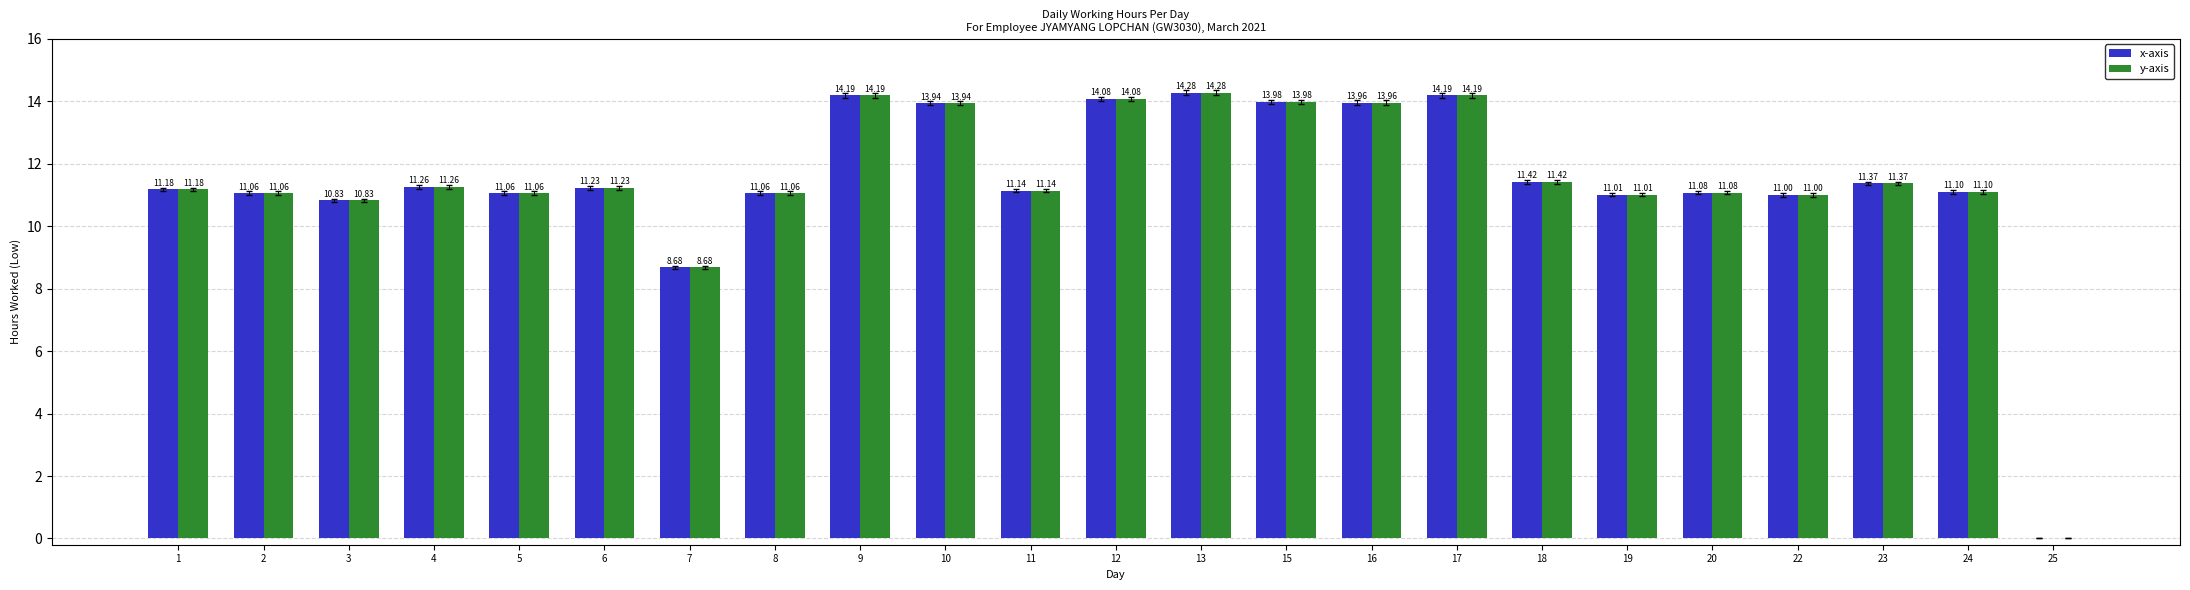

Reading right to left, what are all the values shown in this chart?

x-axis: 0.0	11.1	11.4	11.0	11.1	11.0	11.4	14.2	14.0	14.0	14.3	14.1	11.1	13.9	14.2	11.1	8.7	11.2	11.1	11.3	10.8	11.1	11.2
y-axis: 0.0	11.1	11.4	11.0	11.1	11.0	11.4	14.2	14.0	14.0	14.3	14.1	11.1	13.9	14.2	11.1	8.7	11.2	11.1	11.3	10.8	11.1	11.2